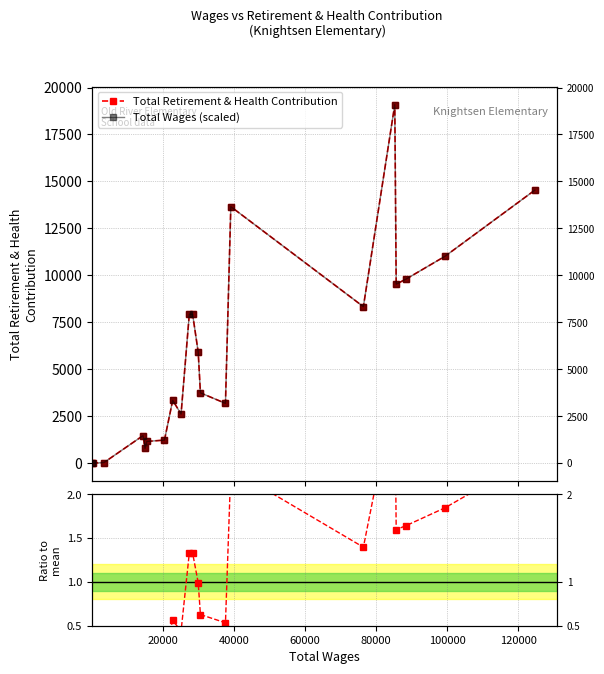

Which series has the largest total across all categories?

Total Retirement & Health Contribution